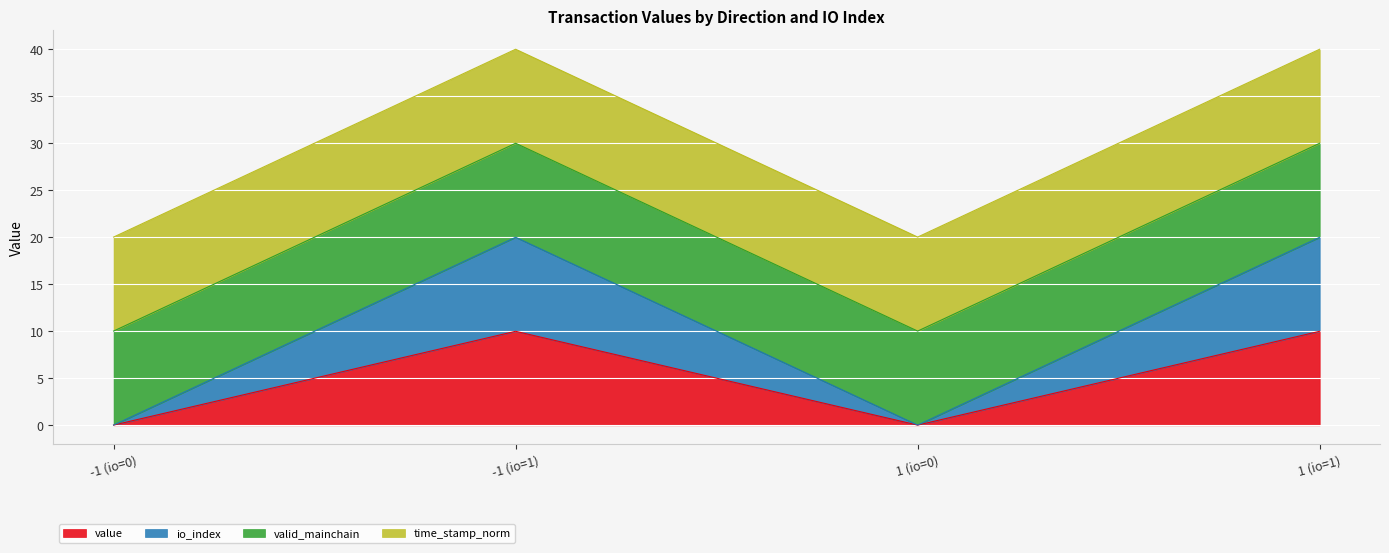

What is the highest value of the value series?

10.0